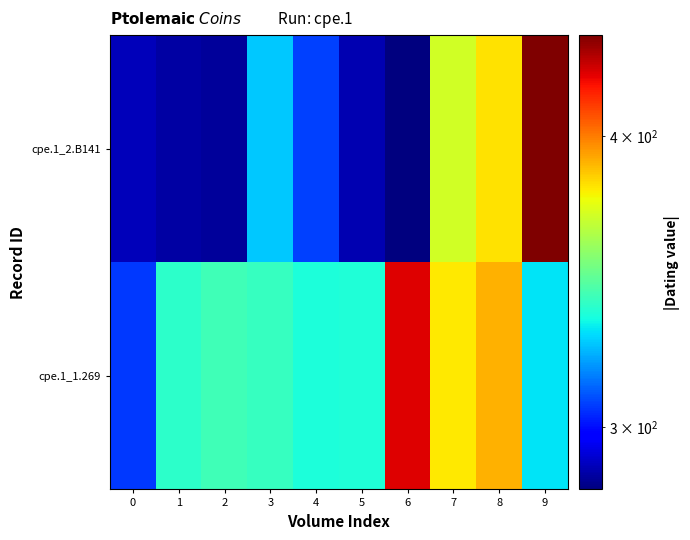

At which category is the sum across all series the highest?

9